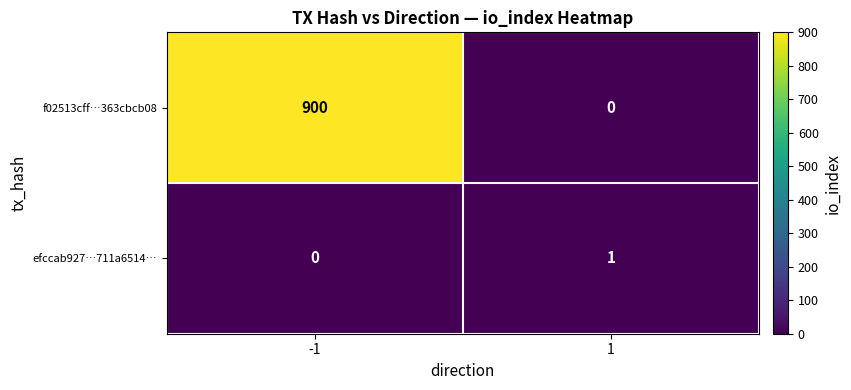

Rank the series at -1 from lowest to highest value.

efccab927…711a6514…, f02513cff…363cbcb08